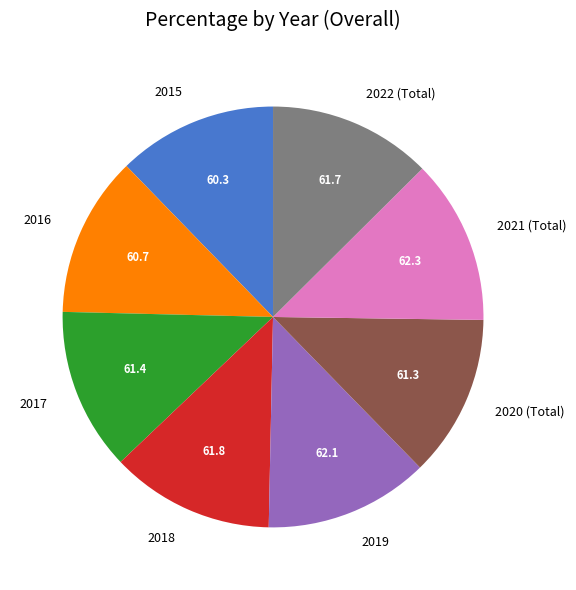

Is it true that 2018 is 20% of the pie?

False